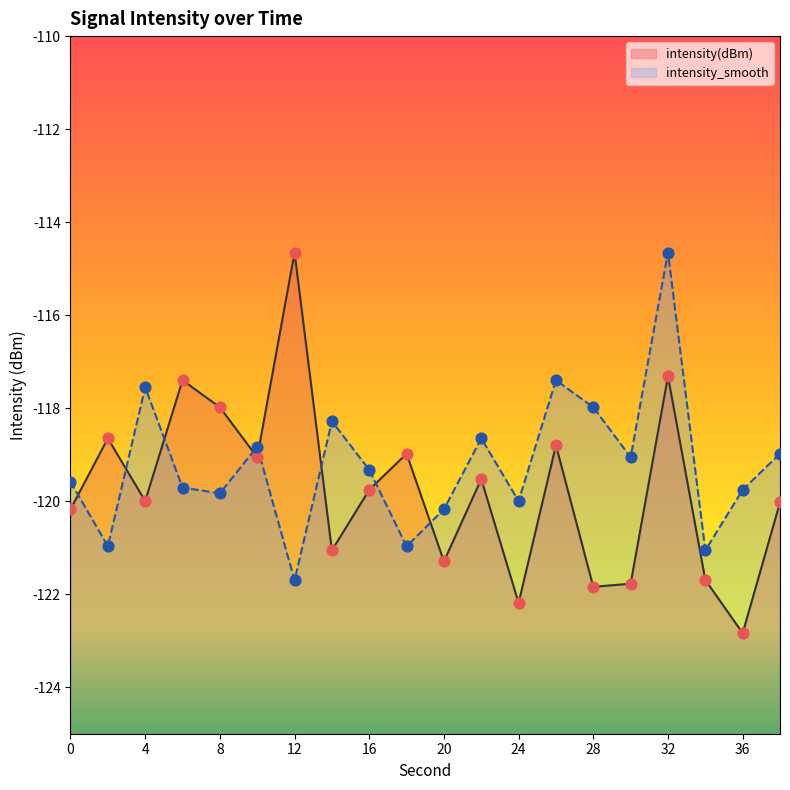

Which series has the widest spread of Y values?

intensity(dBm)